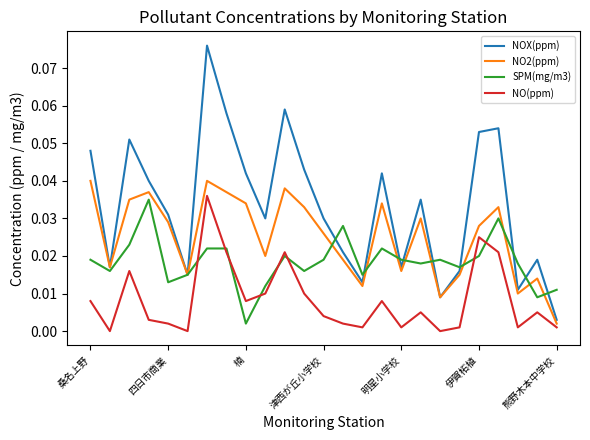

Which series ends up on top after the final intersection of SPM(mg/m3) and NO(ppm)?

SPM(mg/m3)